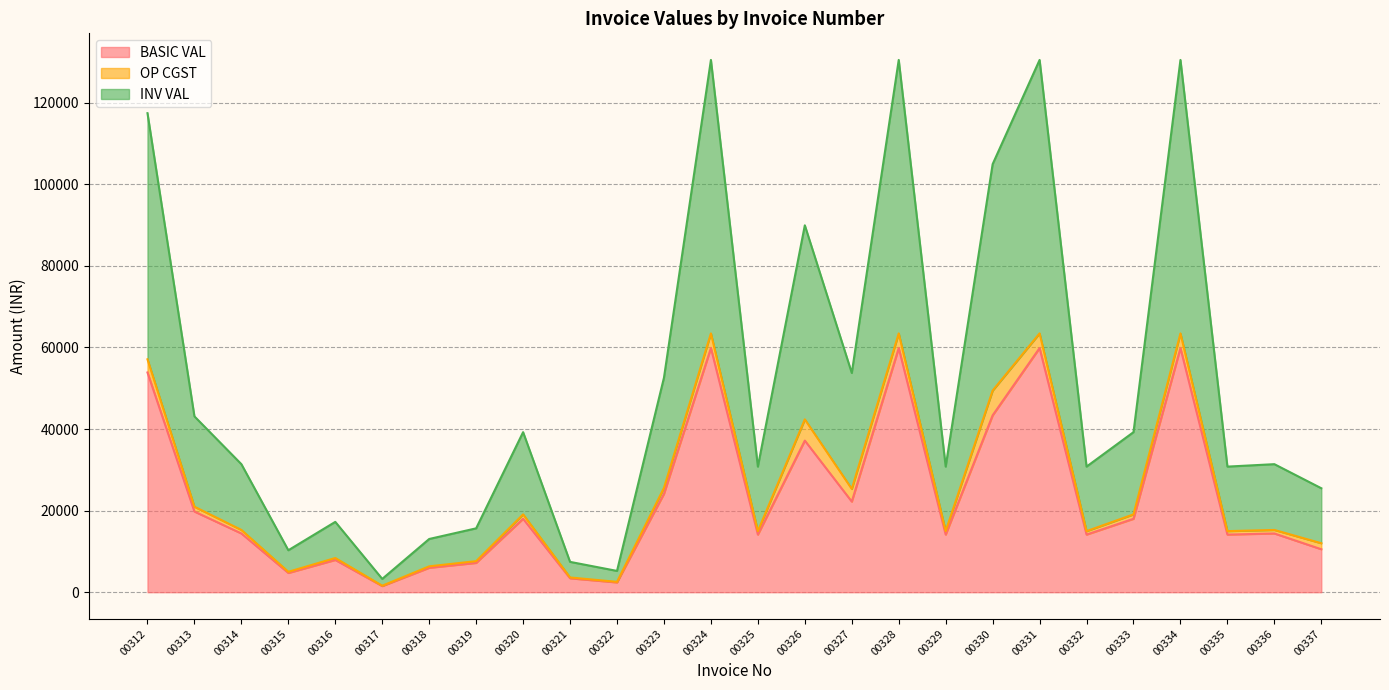

Does the chart display data point markers on the line(s)?

No